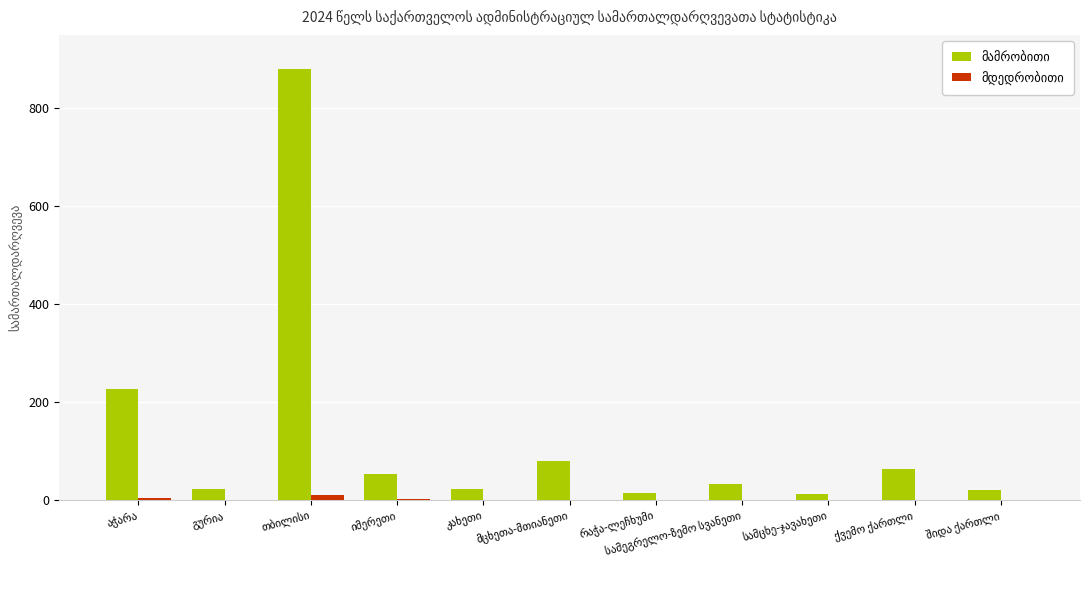

What is the maximum value shown in the chart?

881